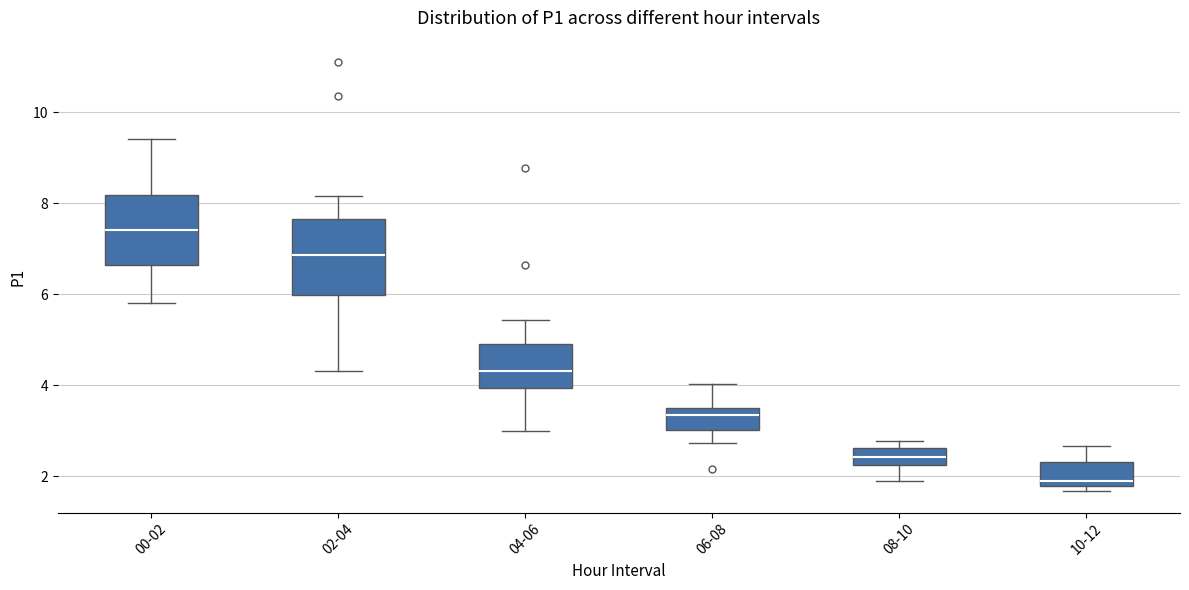

Reading left to right, transcribe this box plot: for each box, give where its median line is, the range the box spans, and where its two whiskers end, as read against the y-axis. The values are not printed on the chart, so give them approximately, as read against the axis.

00-02: median 7.4, box 6.6 to 8.2, whiskers 5.8 to 9.4
02-04: median 6.8, box 6.0 to 7.6, whiskers 4.4 to 8.2
04-06: median 4.4, box 4.0 to 4.8, whiskers 3.0 to 5.4
06-08: median 3.4, box 3.0 to 3.6, whiskers 2.8 to 4.0
08-10: median 2.4, box 2.2 to 2.6, whiskers 2.0 to 2.8
10-12: median 2.0, box 1.8 to 2.4, whiskers 1.6 to 2.6